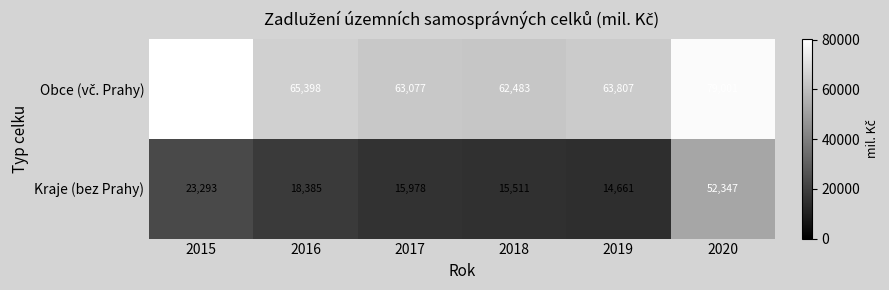

Is it true that Kraje (bez Prahy) equals 7036 at 2019?

False